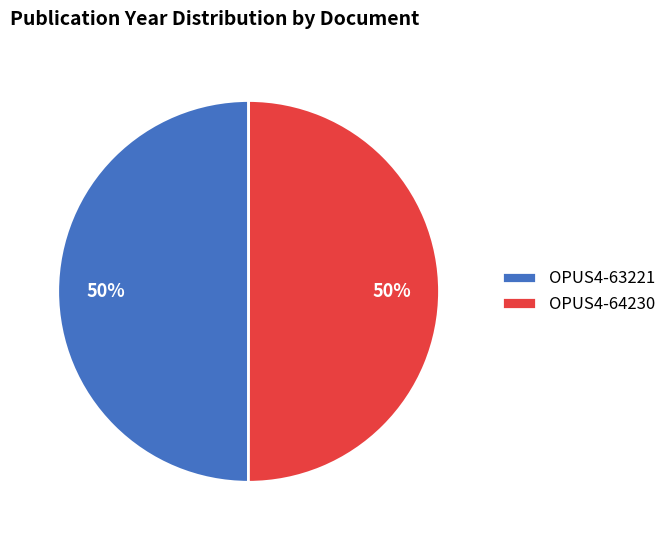

Count the number of slices in the pie.

2